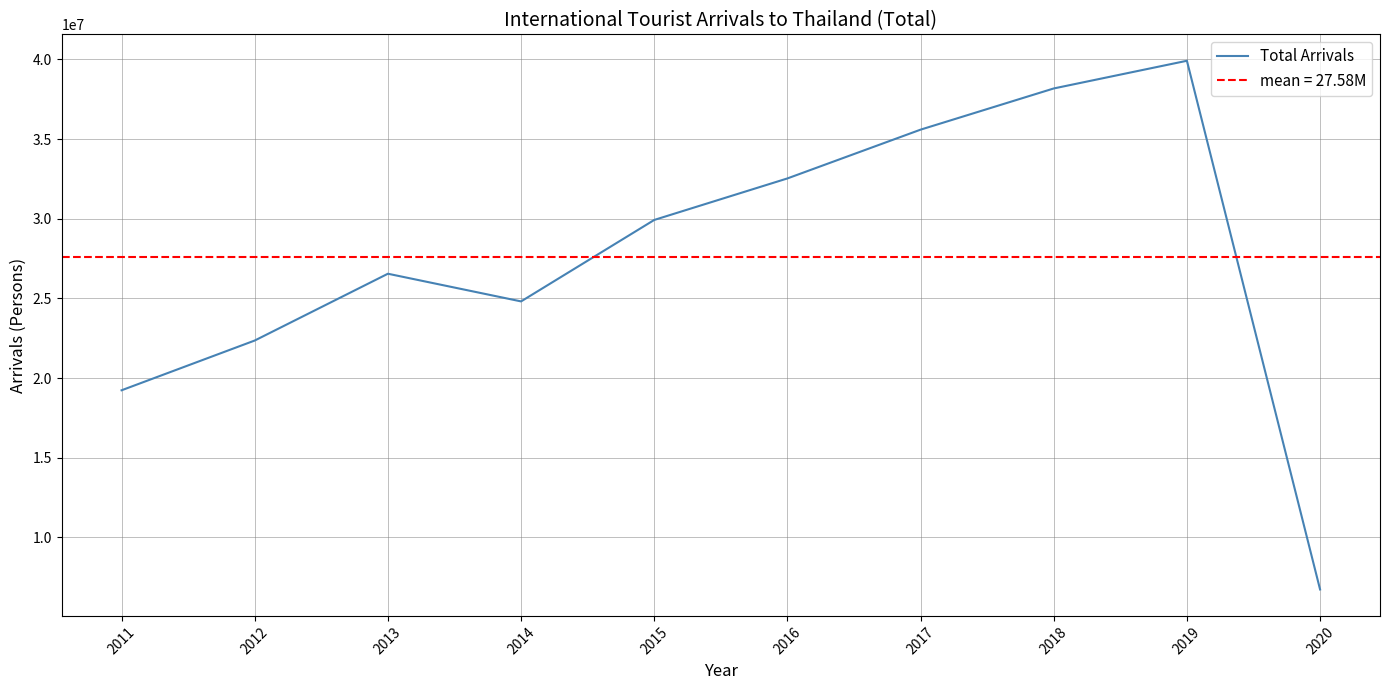

Which category has the highest value across all series?

2019